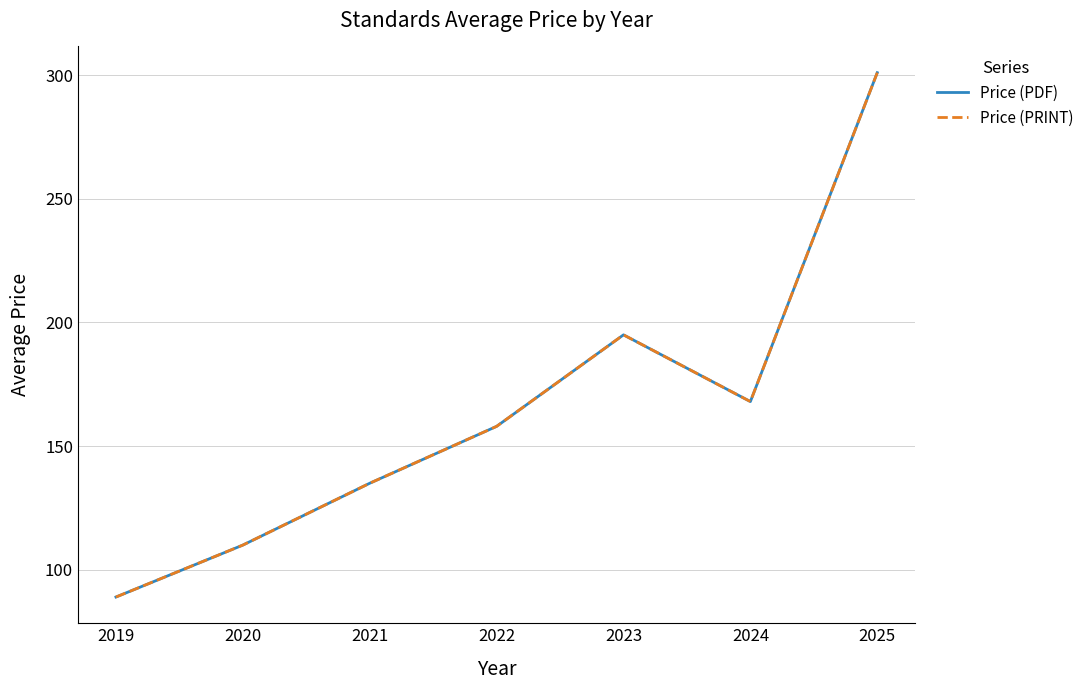

Rank the series at 2020 from lowest to highest value.

Price (PDF), Price (PRINT)